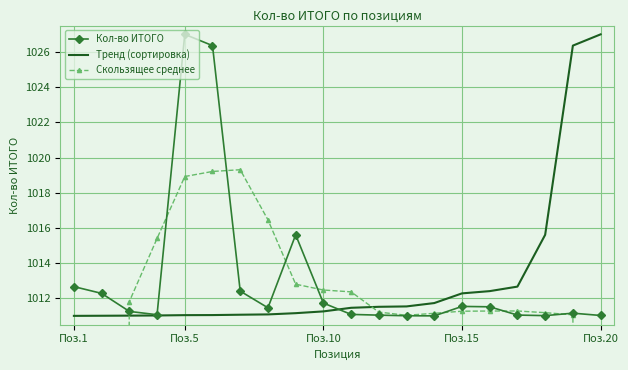

What is the lowest value of the Тренд (сортировка) series?

1011.0